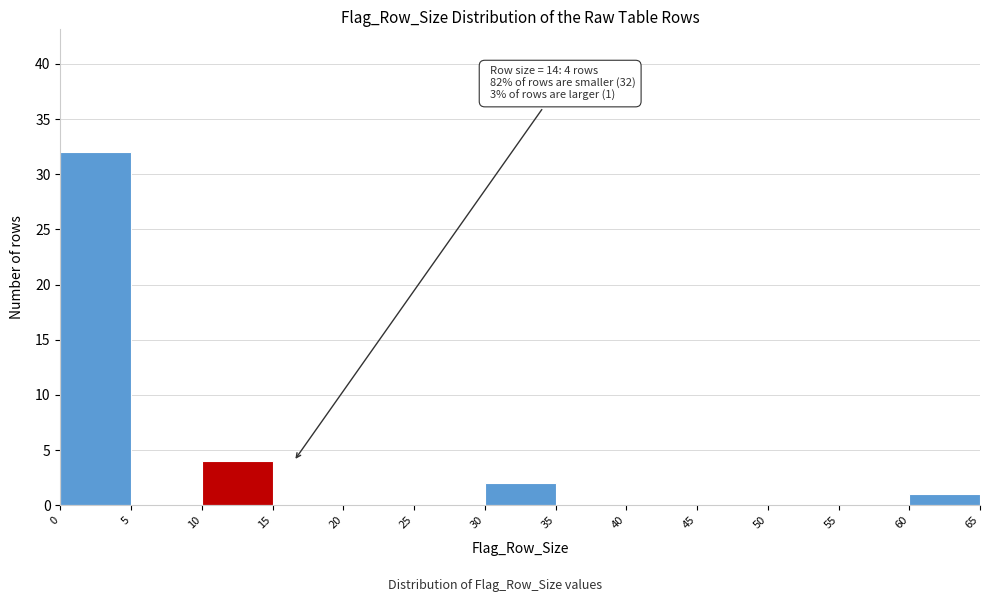

Which range on the x-axis has the tallest bar?

0 to 5